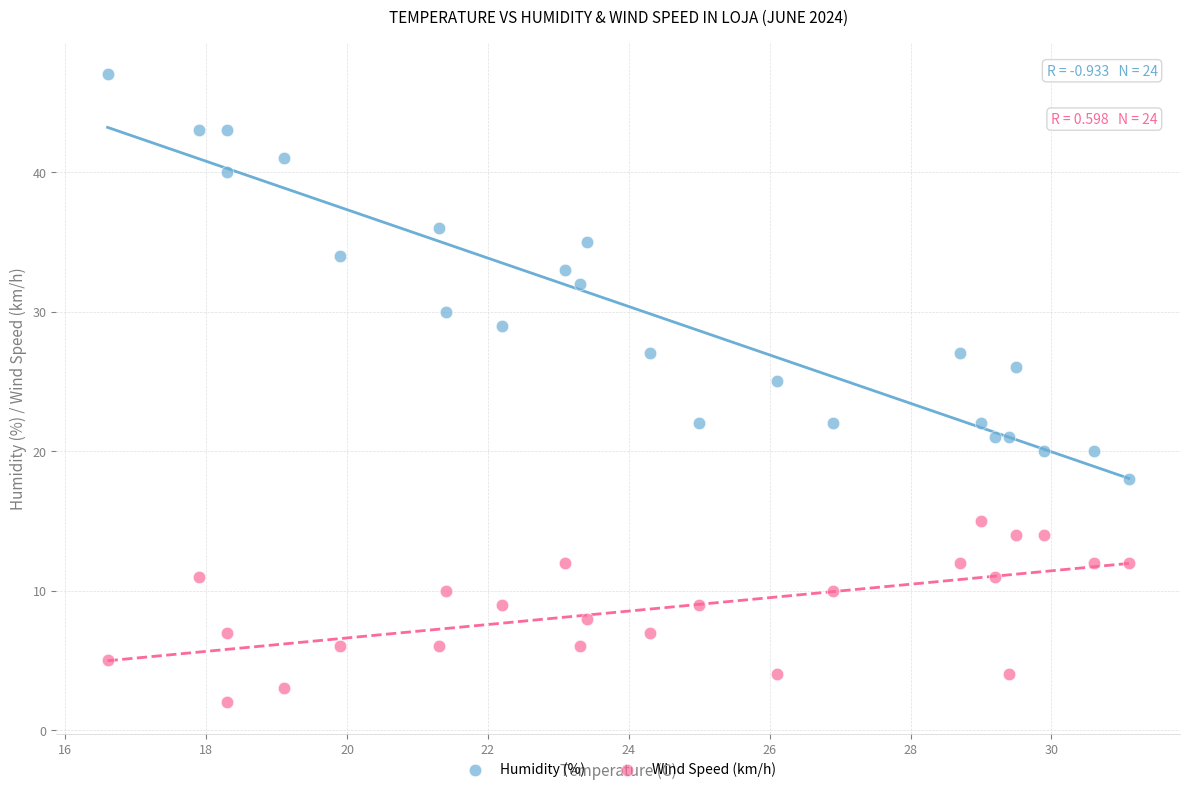

Which series contains the highest Y value?

Humidity (%)